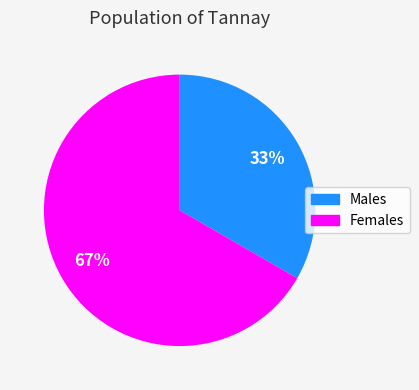

Does any single category account for the majority?

Yes